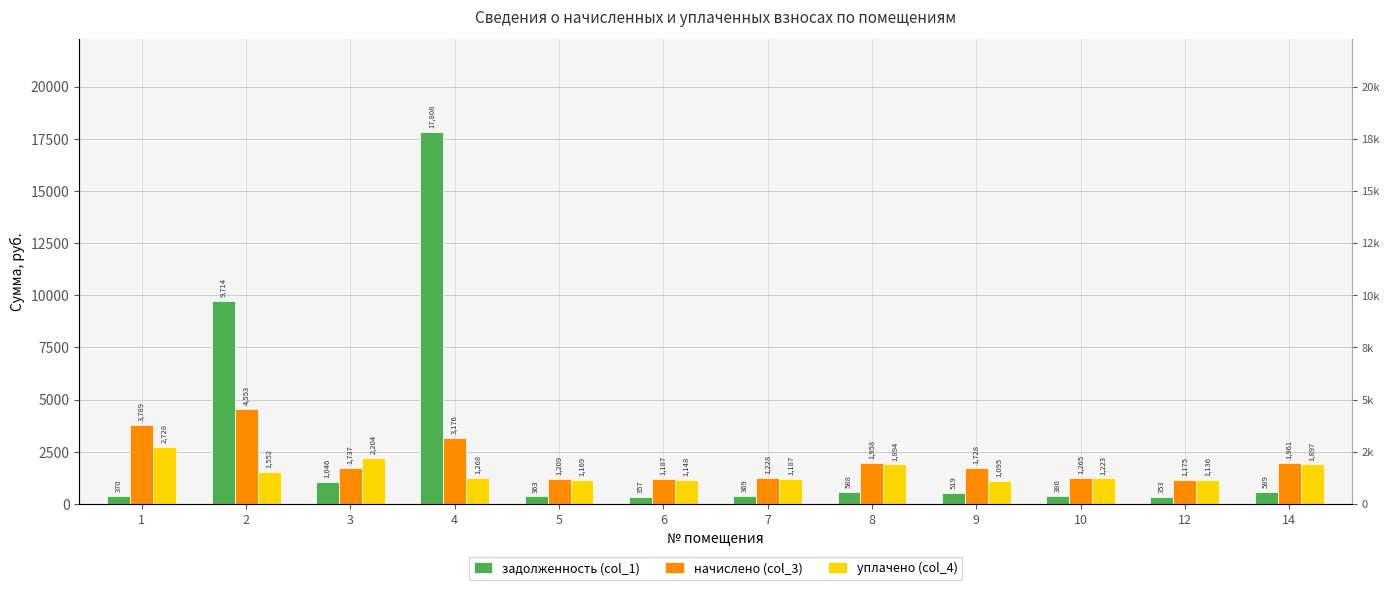

Is it true that начислено (col_3) equals 1958.0 at 8?

True